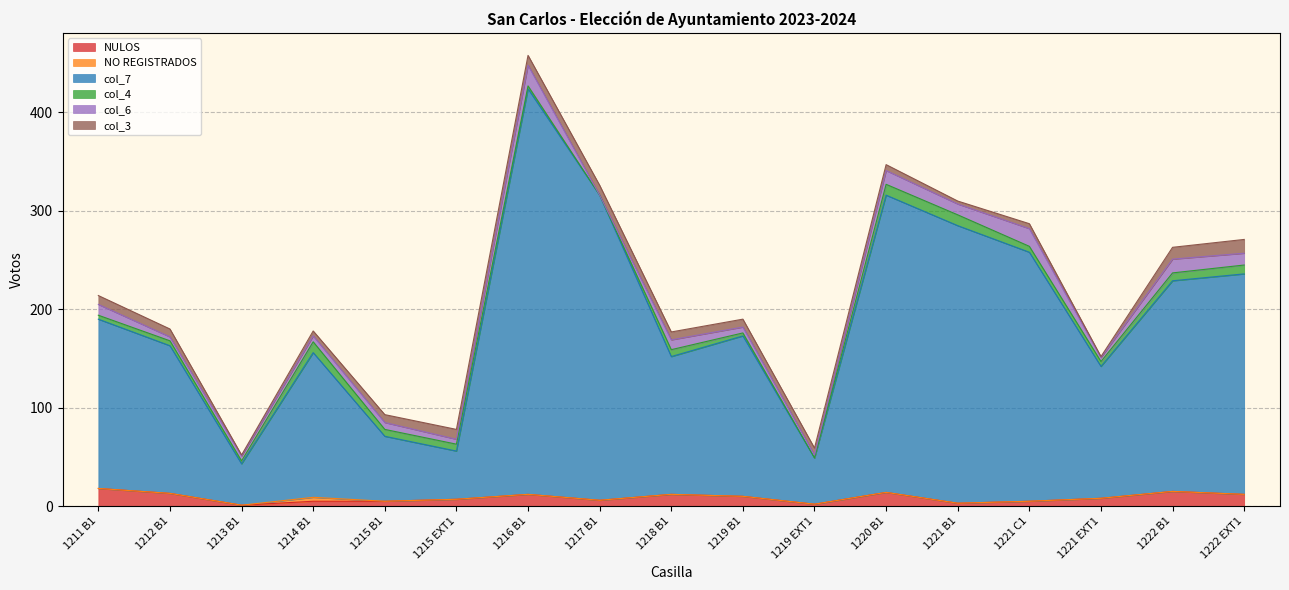

At which label is NO REGISTRADOS closest to 2?

1211 B1